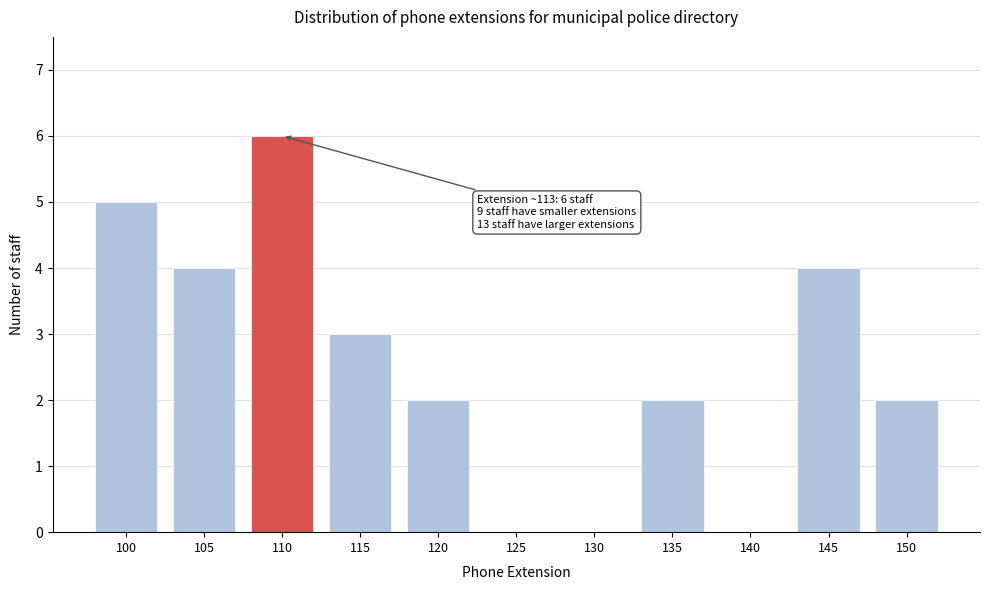

Reading left to right, list all the values displayed in this chart.

100=5	105=4	110=6	115=3	120=2	125=0	130=0	135=2	140=0	145=4	150=2